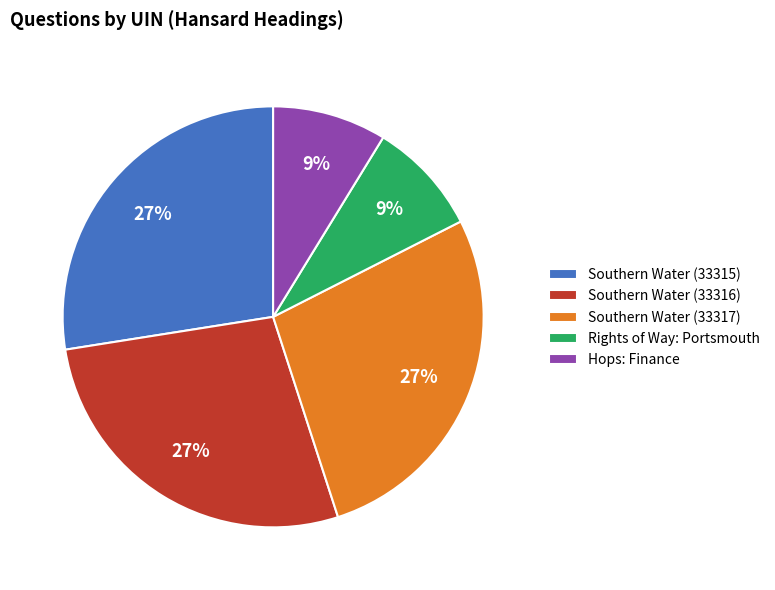

Is it true that Rights of Way: Portsmouth is 9% of the pie?

True